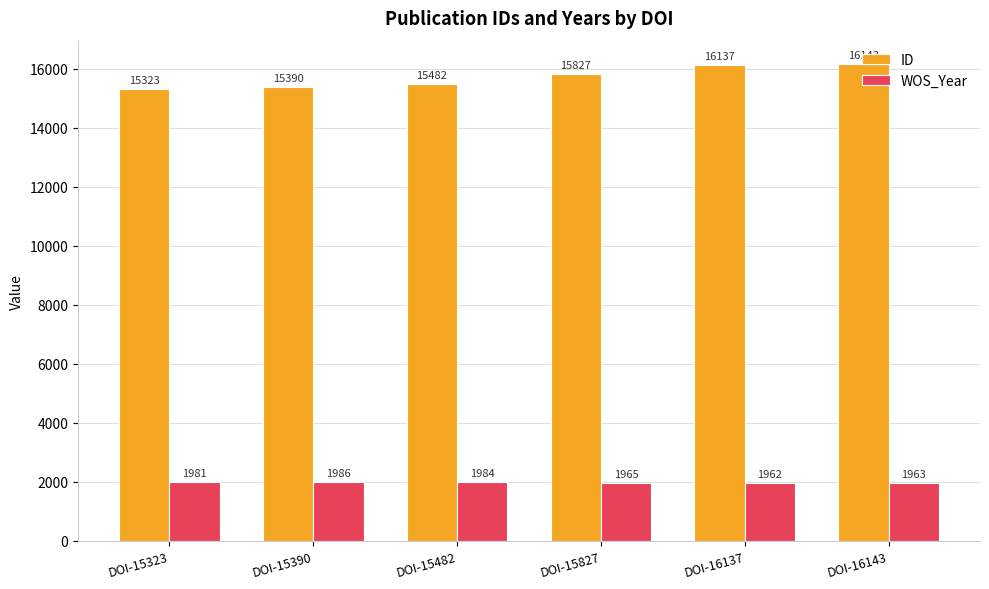

Which series has the largest range (max minus min)?

ID